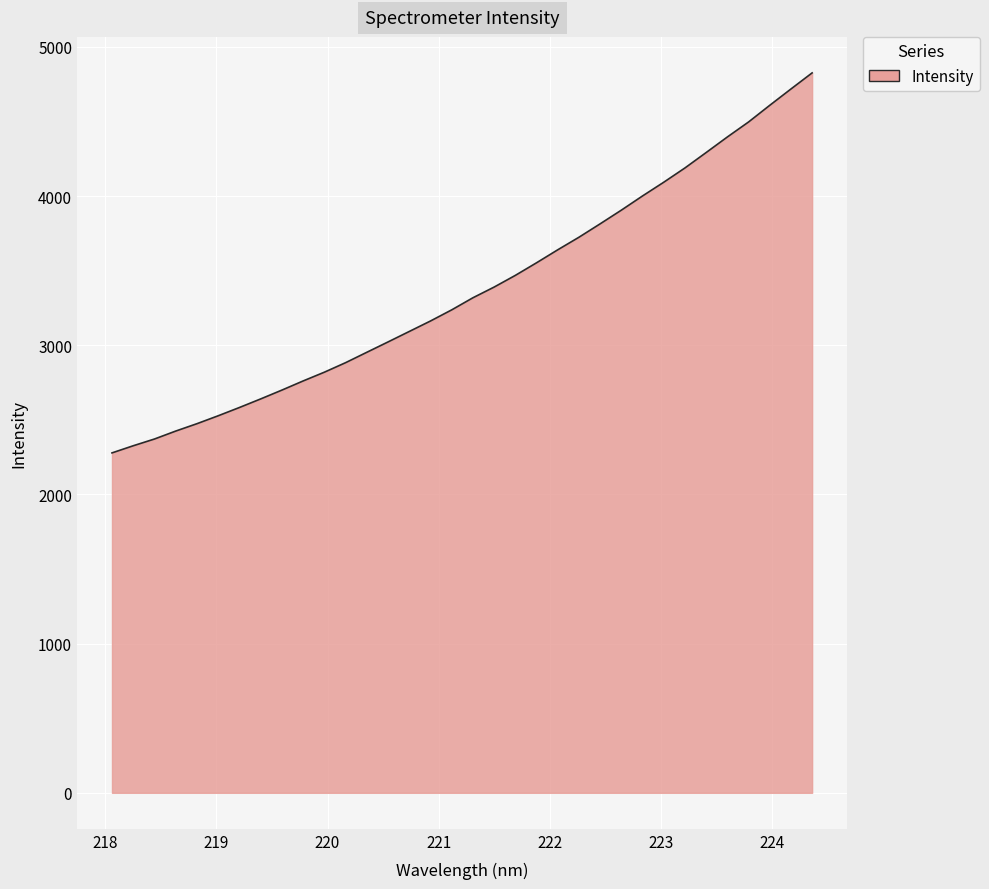

What is the difference between the maximum and minimum values?

2547.6